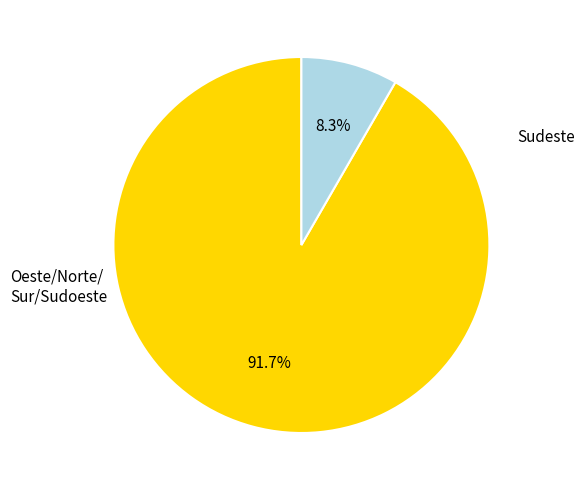

Is there a majority slice in this chart?

Yes